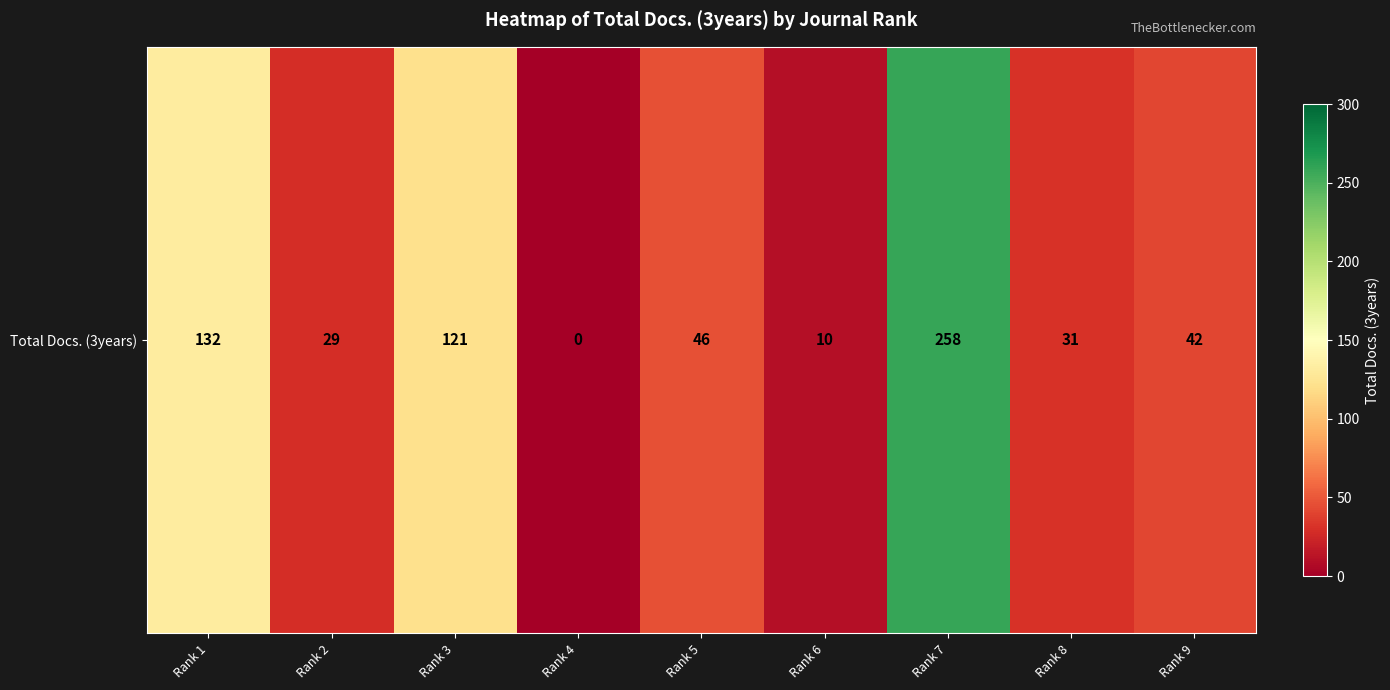

Reading right to left, list all the values displayed in this chart.

42	31	258	10	46	0	121	29	132